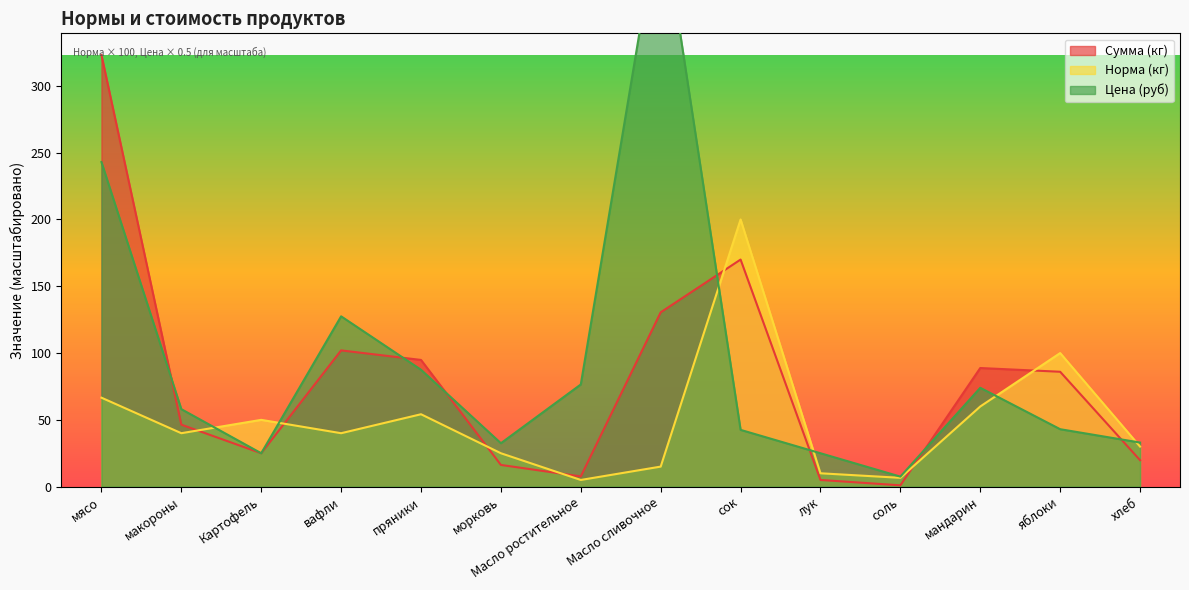

At how many categories does at least one series exceed 164?

3